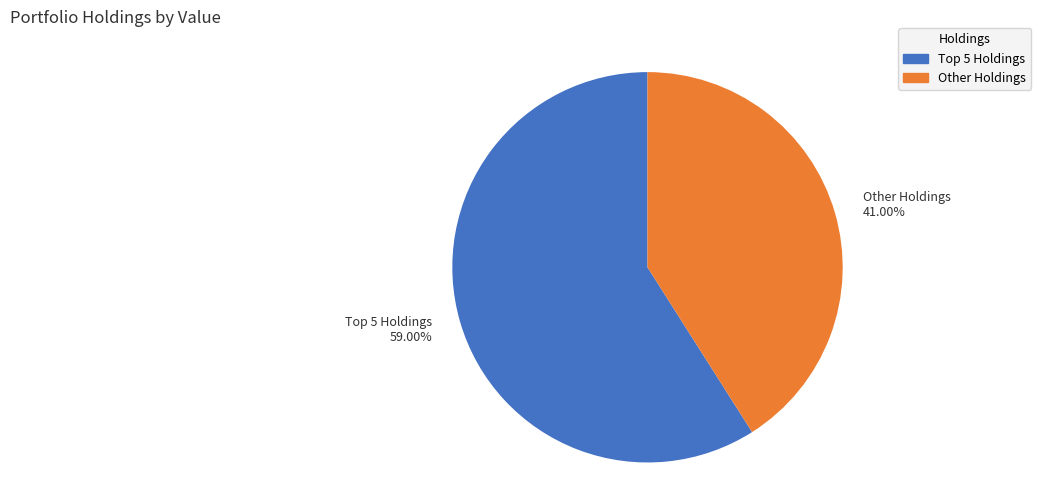

Which slice is the smallest?

Other Holdings 41.00%